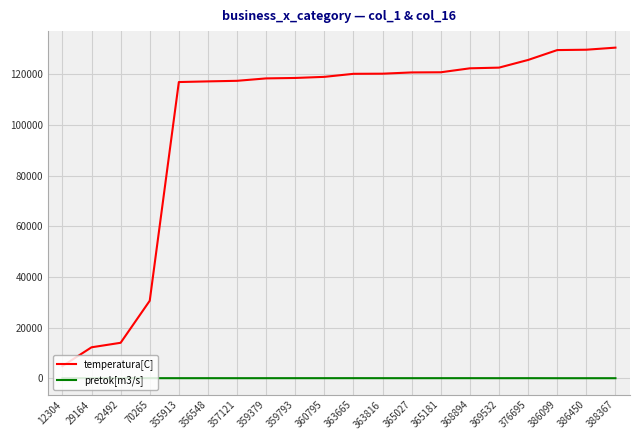

What is the difference between the maximum and minimum values in the temperatura[C] series?

125736.0